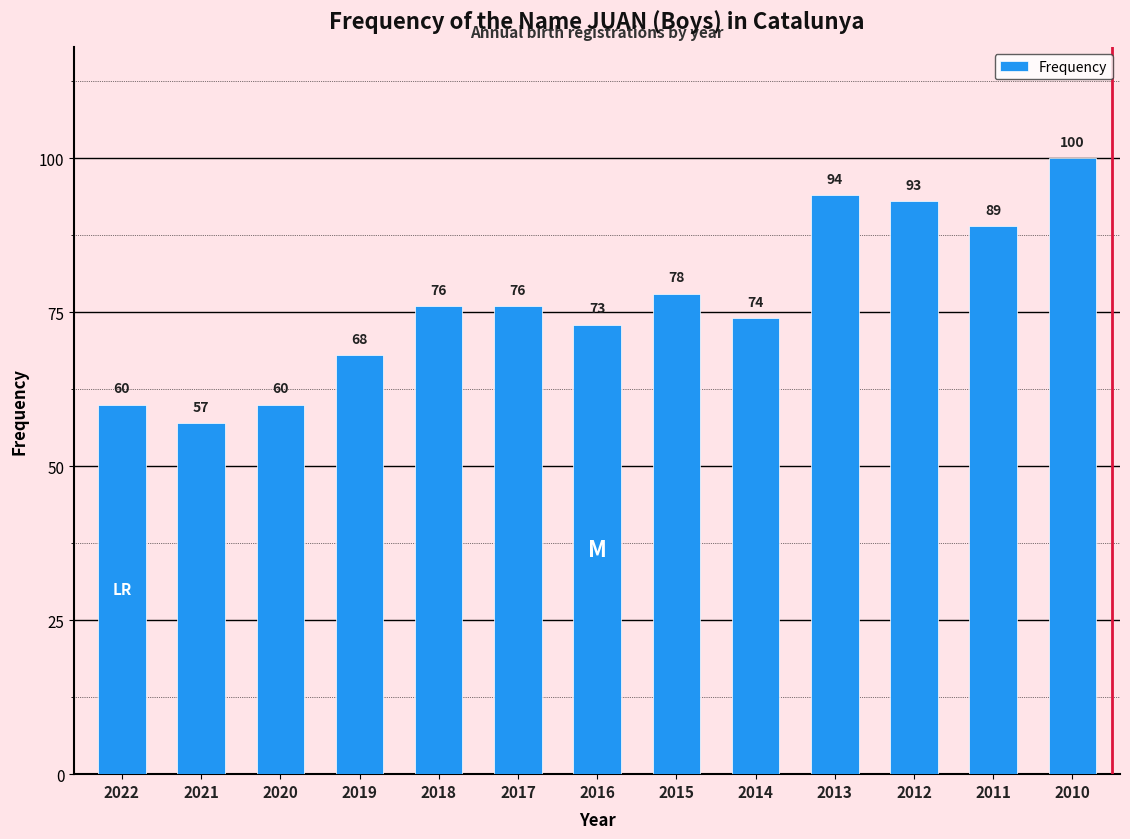

Reading right to left, extract all data points from this chart.

2010=100	2011=89	2012=93	2013=94	2014=74	2015=78	2016=73	2017=76	2018=76	2019=68	2020=60	2021=57	2022=60